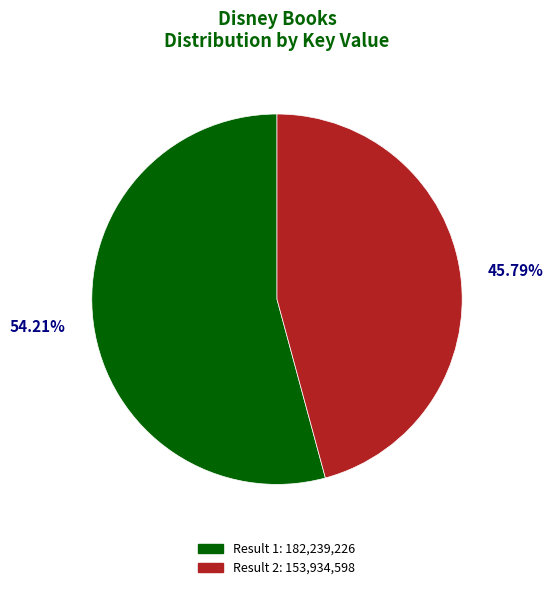

Is there a majority slice in this chart?

Yes